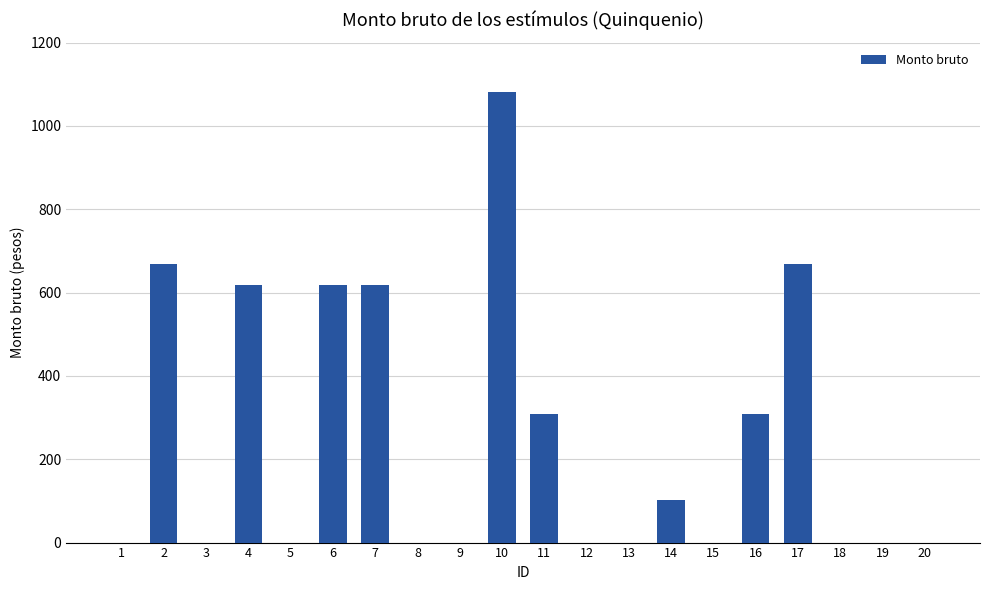

What is the maximum value shown in the chart?

1081.8